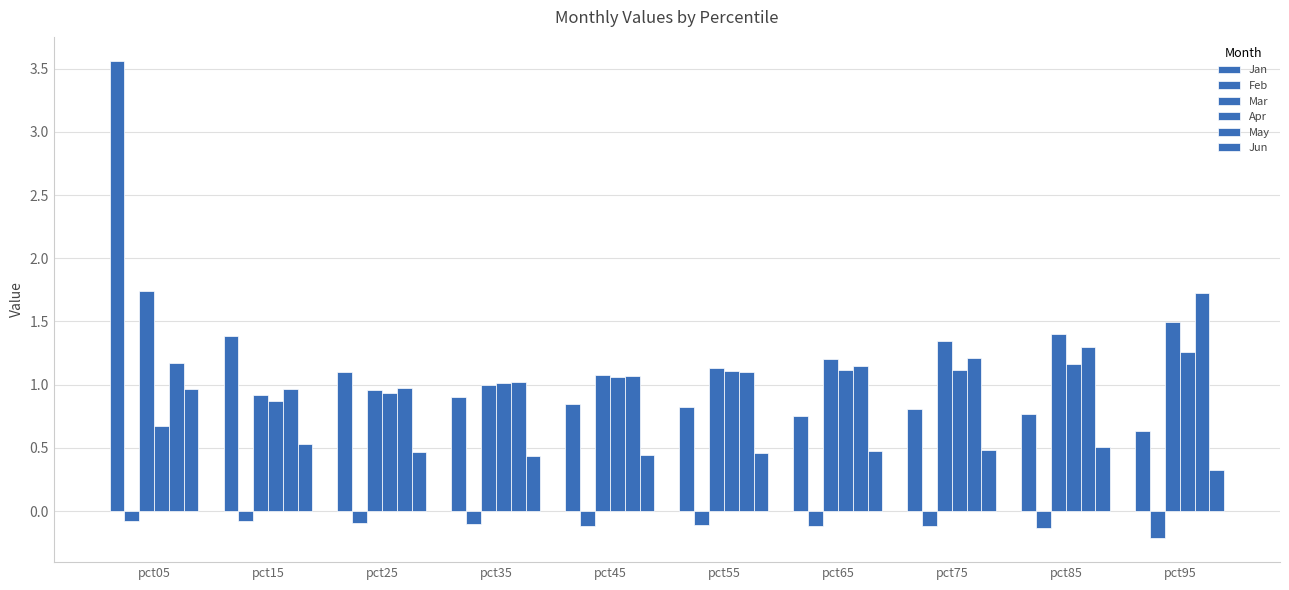

Which category has the highest value across all series?

pct05